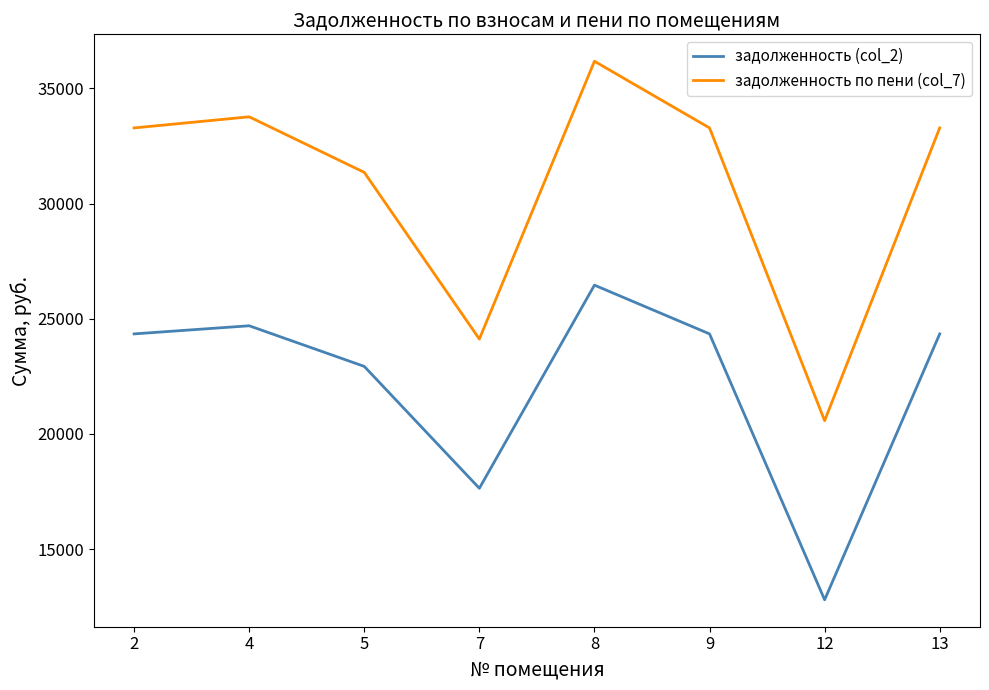

True or false: задолженность по пени (col_7) has a value of 33285.6 at 2.

True